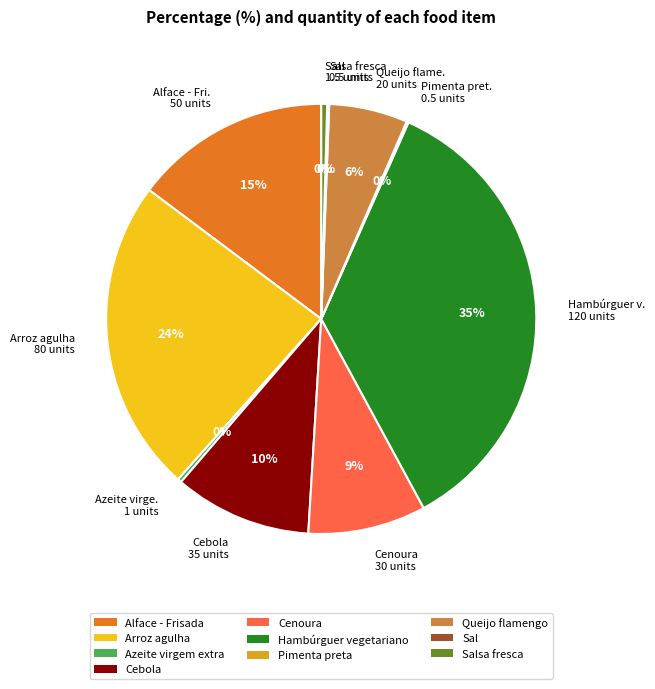

What percentage is the Cebola 35 units slice, to the nearest percent?

10%